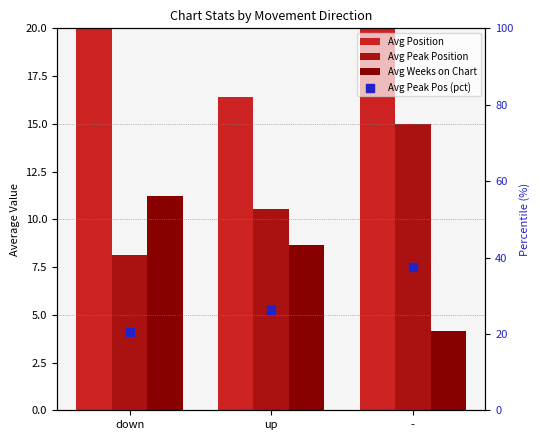

Is the value of Avg Position at down greater than the value of Avg Weeks on Chart at down?

Yes